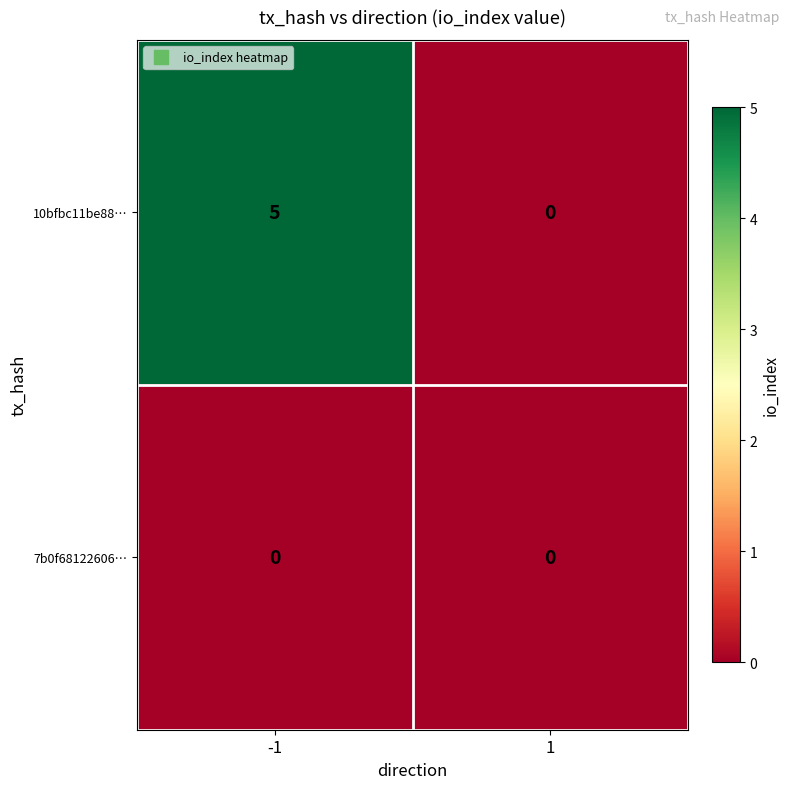

Which series changed the most between -1 and 1?

10bfbc11be88…